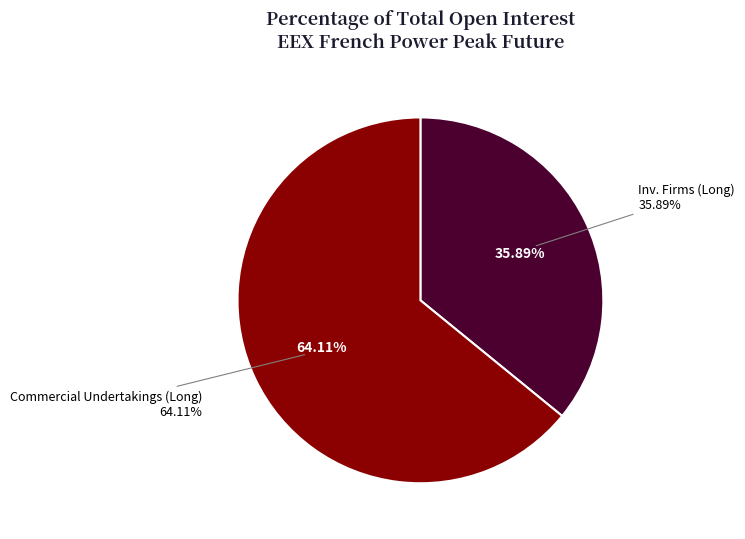

How many slices are in this pie chart?

2